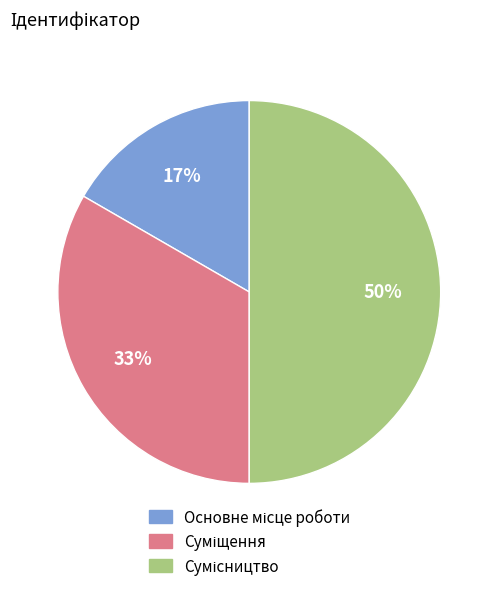

To the nearest percent, what is the difference between the largest and smallest slice percentages?

33%